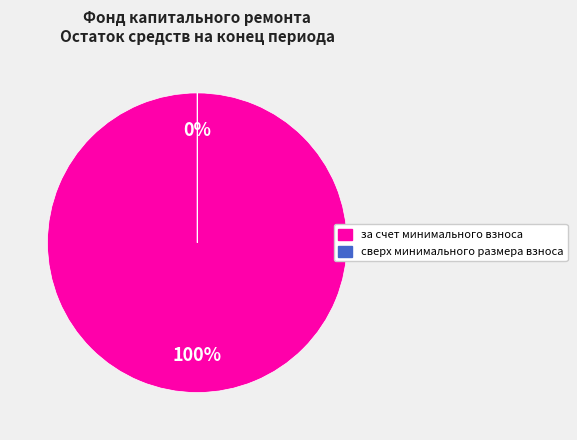

Is the sum of сверх минимального размера взноса and за счет минимального взноса greater than half?

Yes